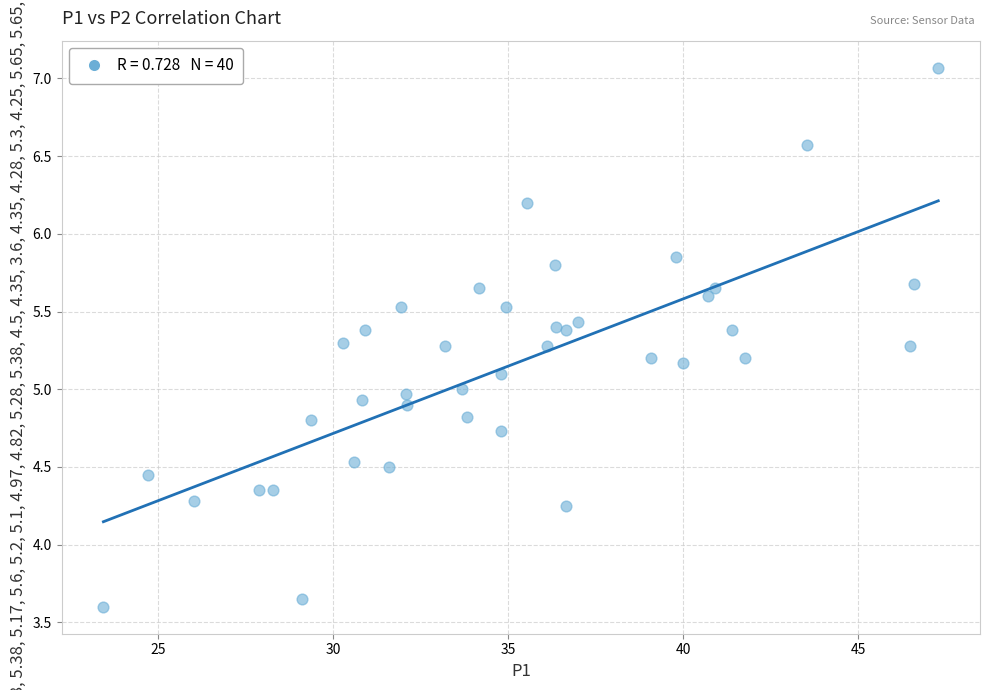

What is the range of Y values (max minus min)?

3.5